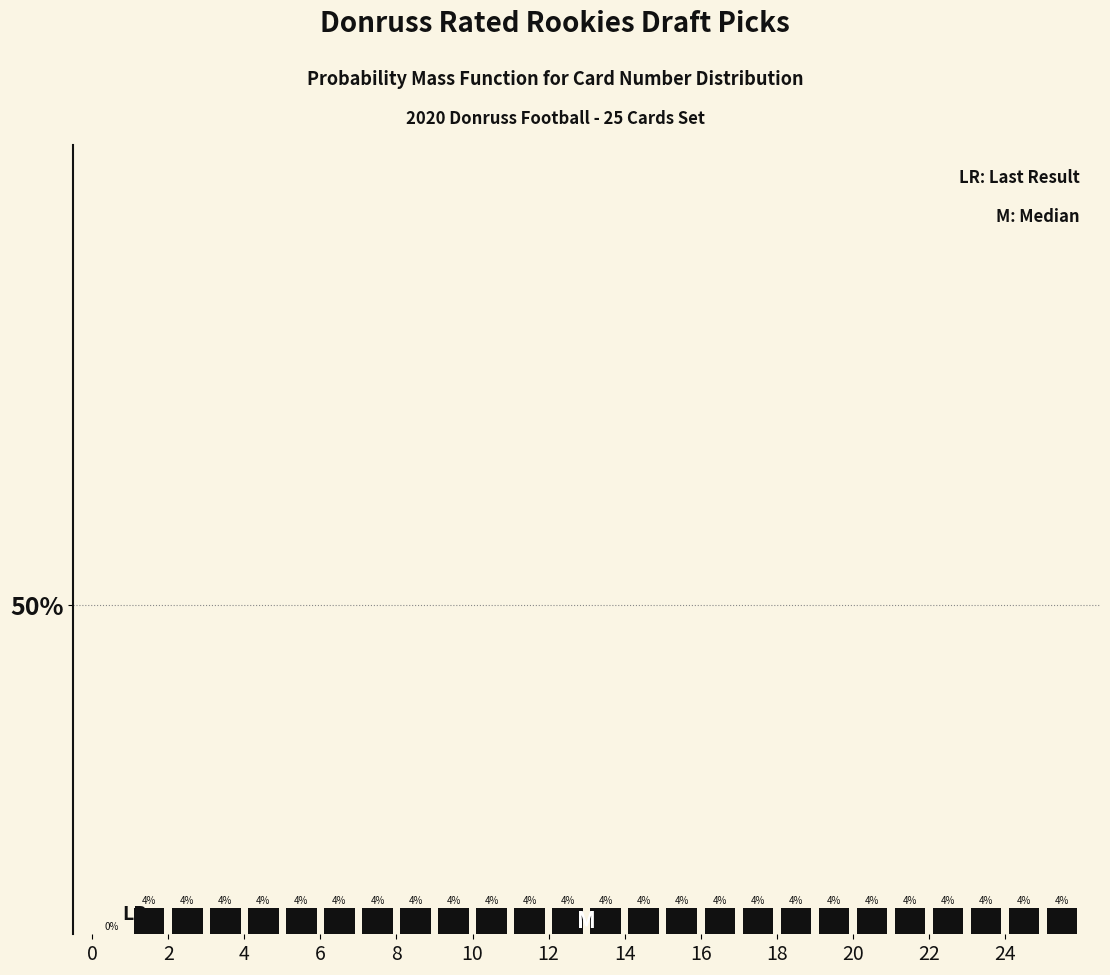

Reading left to right, list every bar in this chart as the range it spans on the x-axis followed by its height.

0 to 1: 0
1 to 2: 4
2 to 3: 4
3 to 4: 4
4 to 5: 4
5 to 6: 4
6 to 7: 4
7 to 8: 4
8 to 9: 4
9 to 10: 4
10 to 11: 4
11 to 12: 4
12 to 13: 4
13 to 14: 4
14 to 15: 4
15 to 16: 4
16 to 17: 4
17 to 18: 4
18 to 19: 4
19 to 20: 4
20 to 21: 4
21 to 22: 4
22 to 23: 4
23 to 24: 4
24 to 25: 4
25 to 26: 4